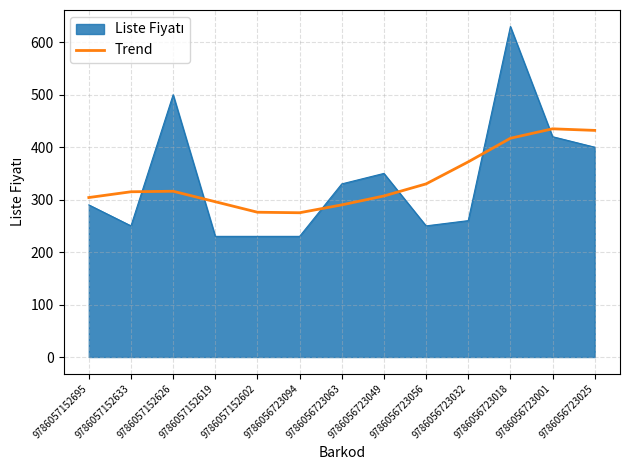

What is the difference between the highest and lowest values at 9786056723056?

80